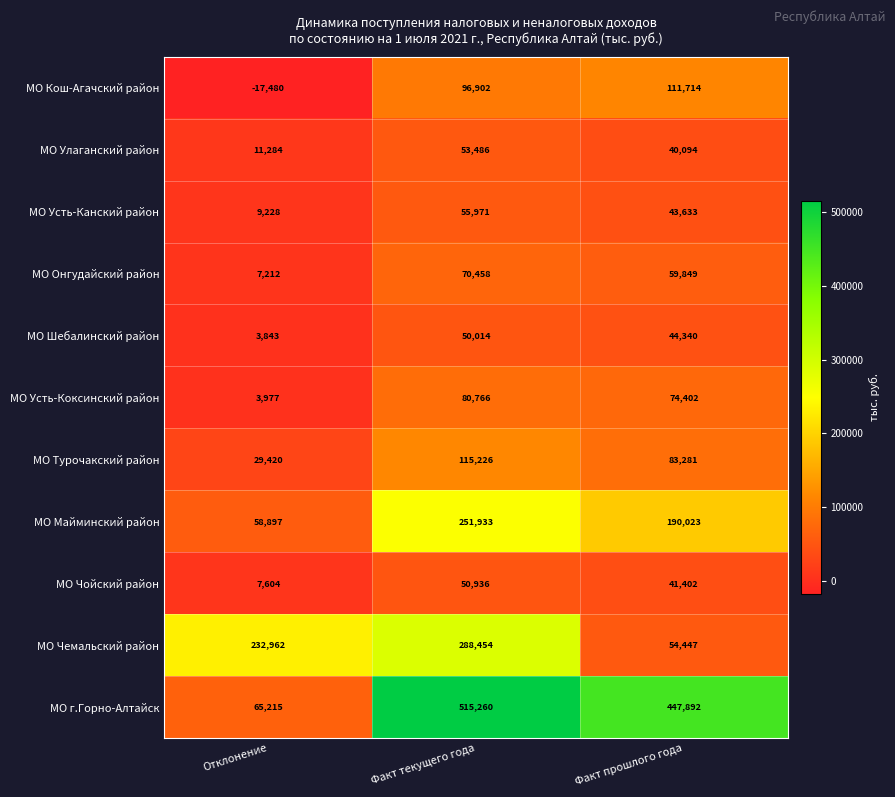

True or false: МО г.Горно-Алтайск has a value of 447892 at Факт прошлого года.

True